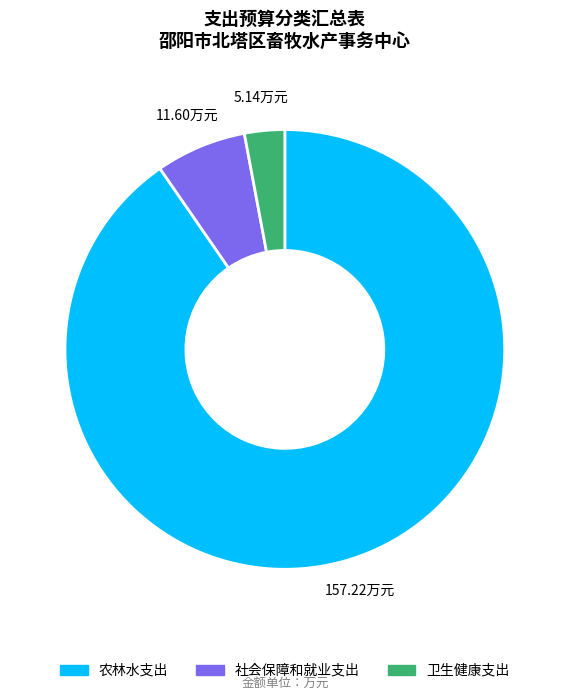

Rank the categories by value from highest to lowest.

农林水支出, 社会保障和就业支出, 卫生健康支出